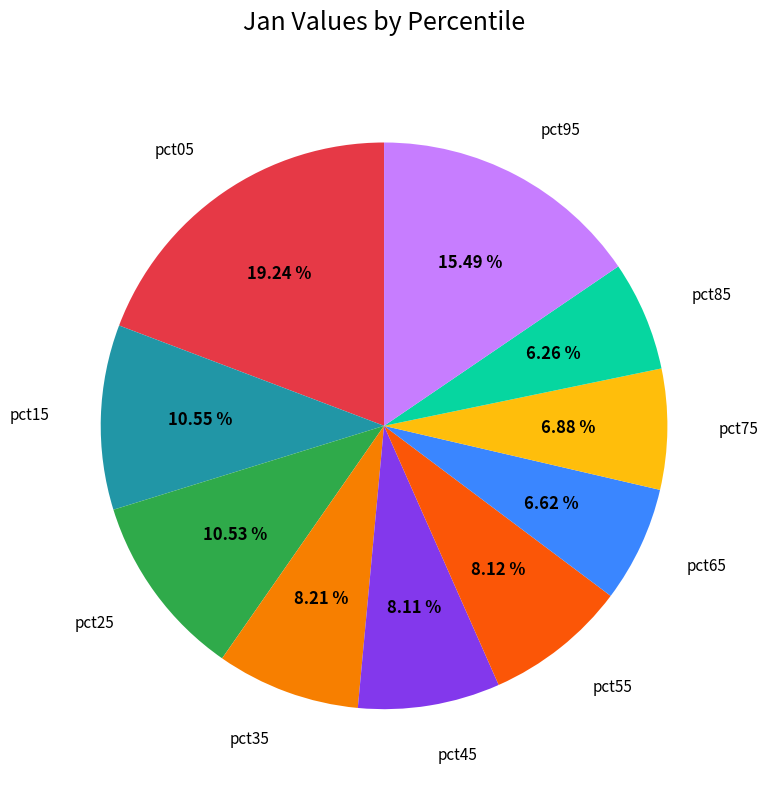

How many segments does this pie chart have?

10